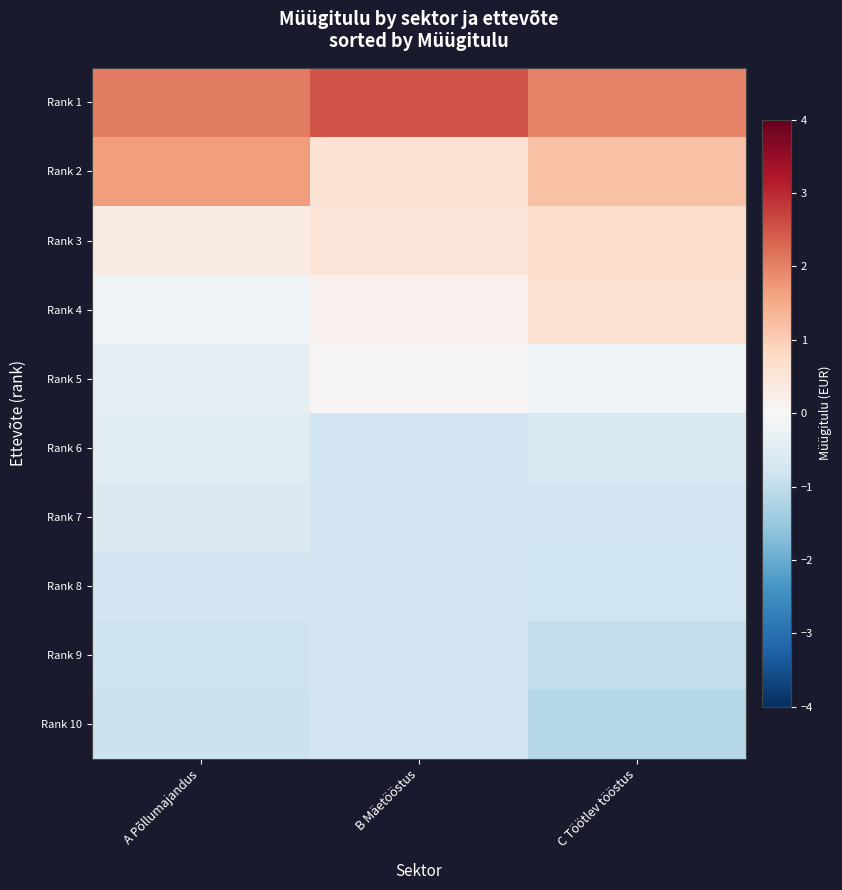

Which has a higher value, B Mäetööstus or C Töötlev tööstus?

B Mäetööstus